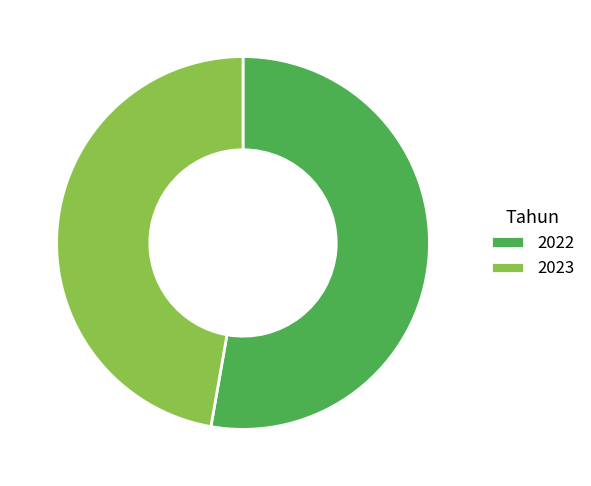

Is 2022 the majority of the pie?

Yes